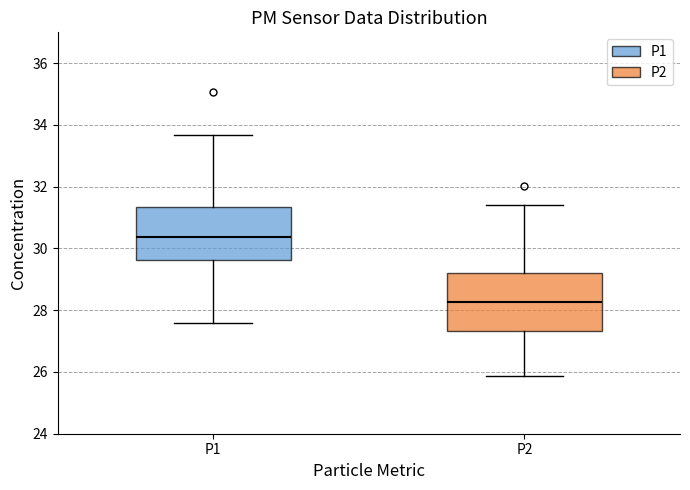

Reading left to right, read every box against the y-axis: the position of its median line, the range the box covers, and the ends of its whiskers. The values are not printed on the chart, so give them approximately, as read against the axis.

P1: median 30.4, box 29.6 to 31.4, whiskers 27.6 to 33.6
P2: median 28.2, box 27.4 to 29.2, whiskers 25.8 to 31.4